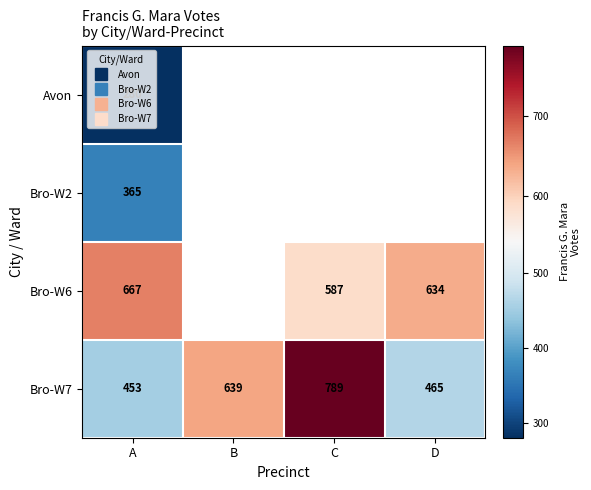

What is the minimum value for Bro-W7?

453.0